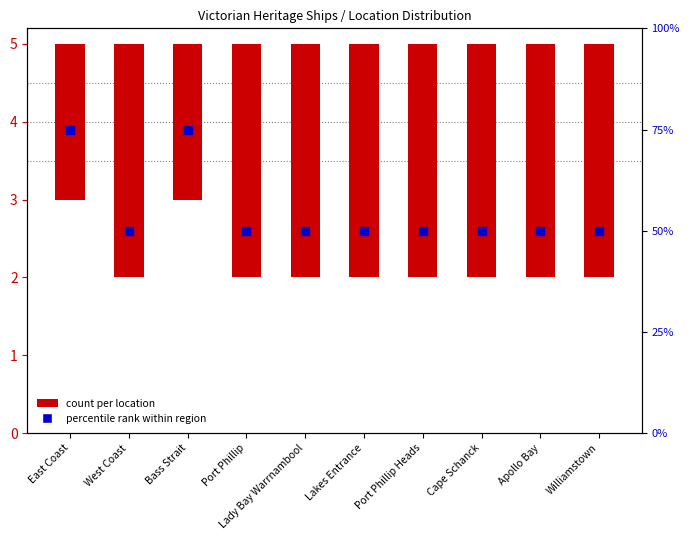

Which series has the largest total across all categories?

percentile rank within region